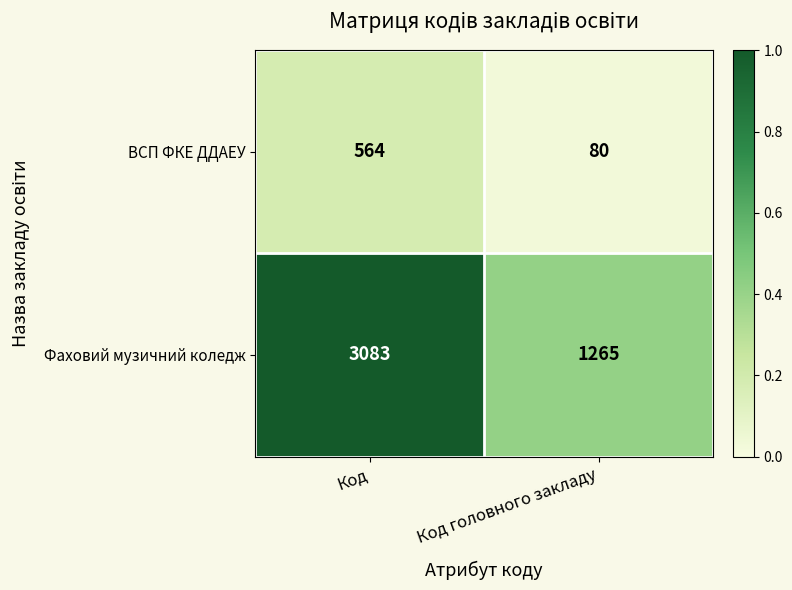

Rank the series by their average value, from lowest to highest.

ВСП ФКЕ ДДАЕУ, Фаховий музичний коледж